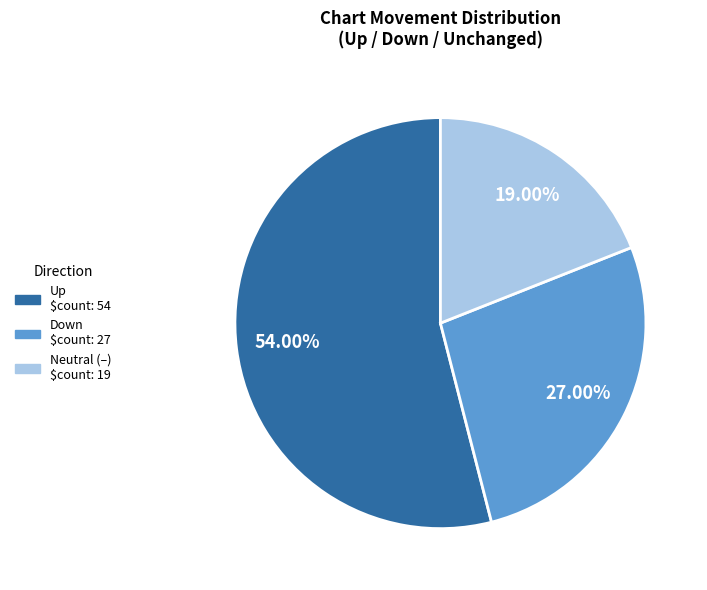

Does any single category account for the majority?

Yes